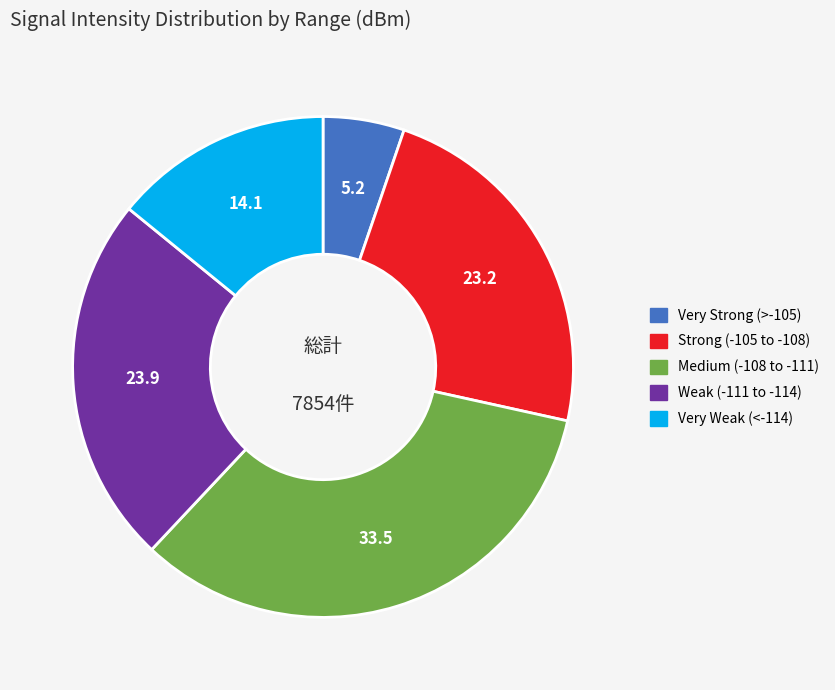

Do Weak (-111 to -114) and Medium (-108 to -111) together represent more than half of the pie?

Yes